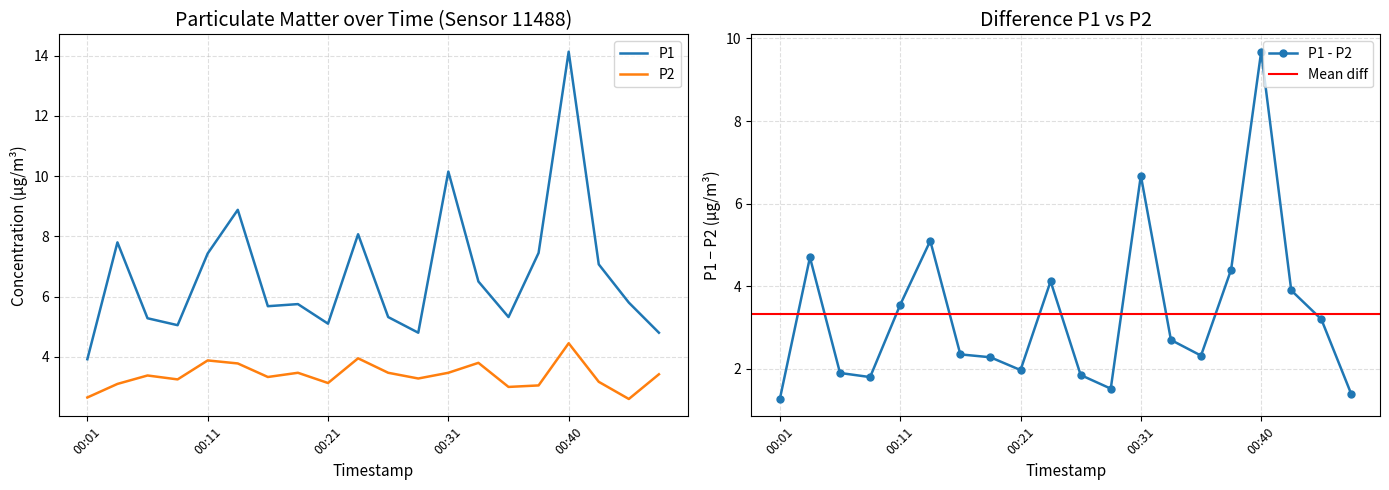

What is the sum of the P1 values at 00:38 and 00:23?

15.5